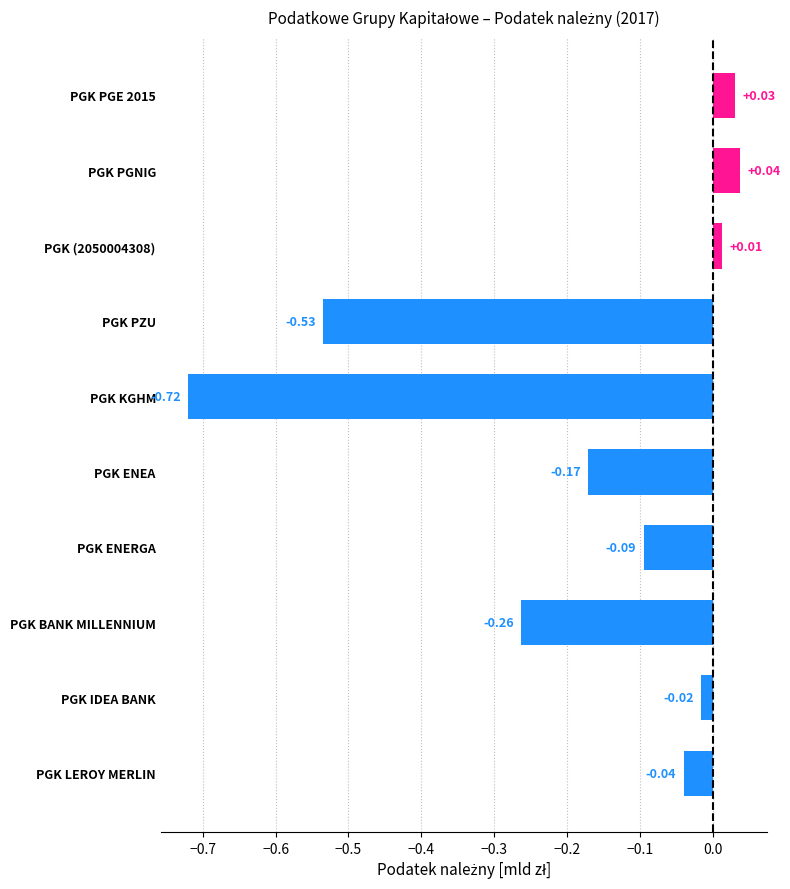

Which has a higher value, PGK ENEA or PGK PZU?

PGK ENEA